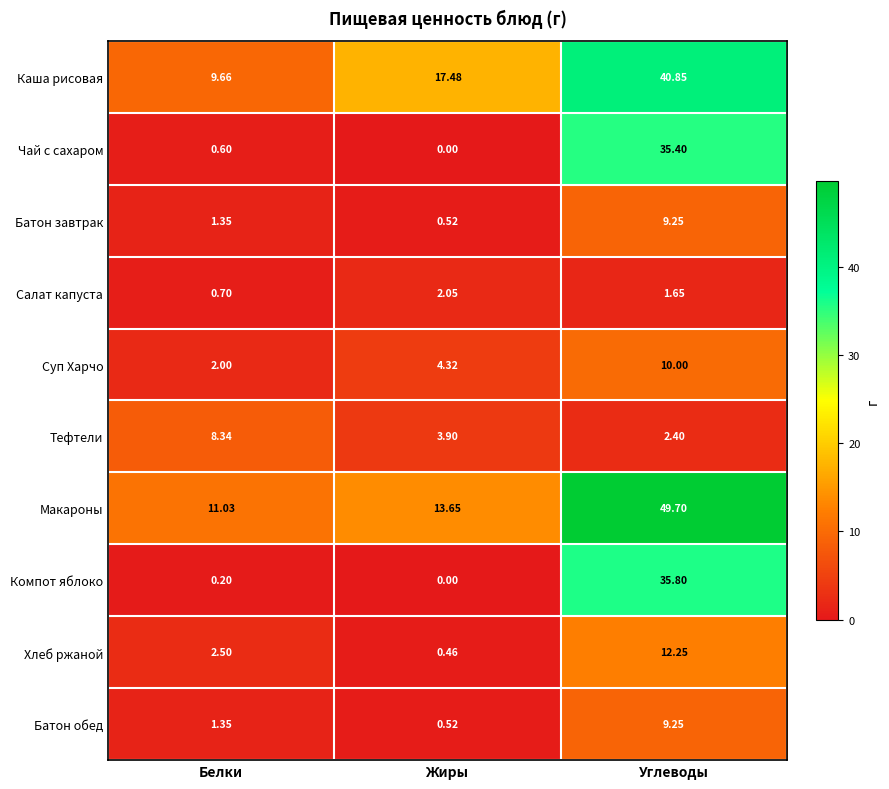

Count the number of data series in this chart.

10